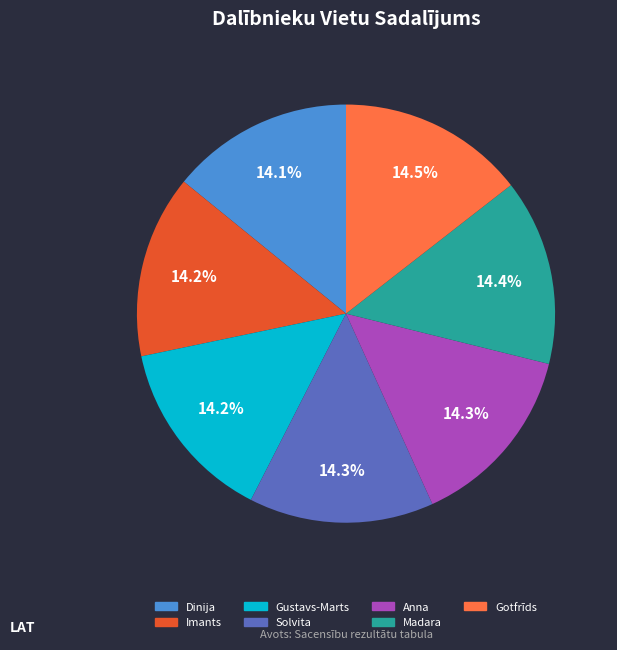

To the nearest percent, what percentage of the pie is Imants?

14%